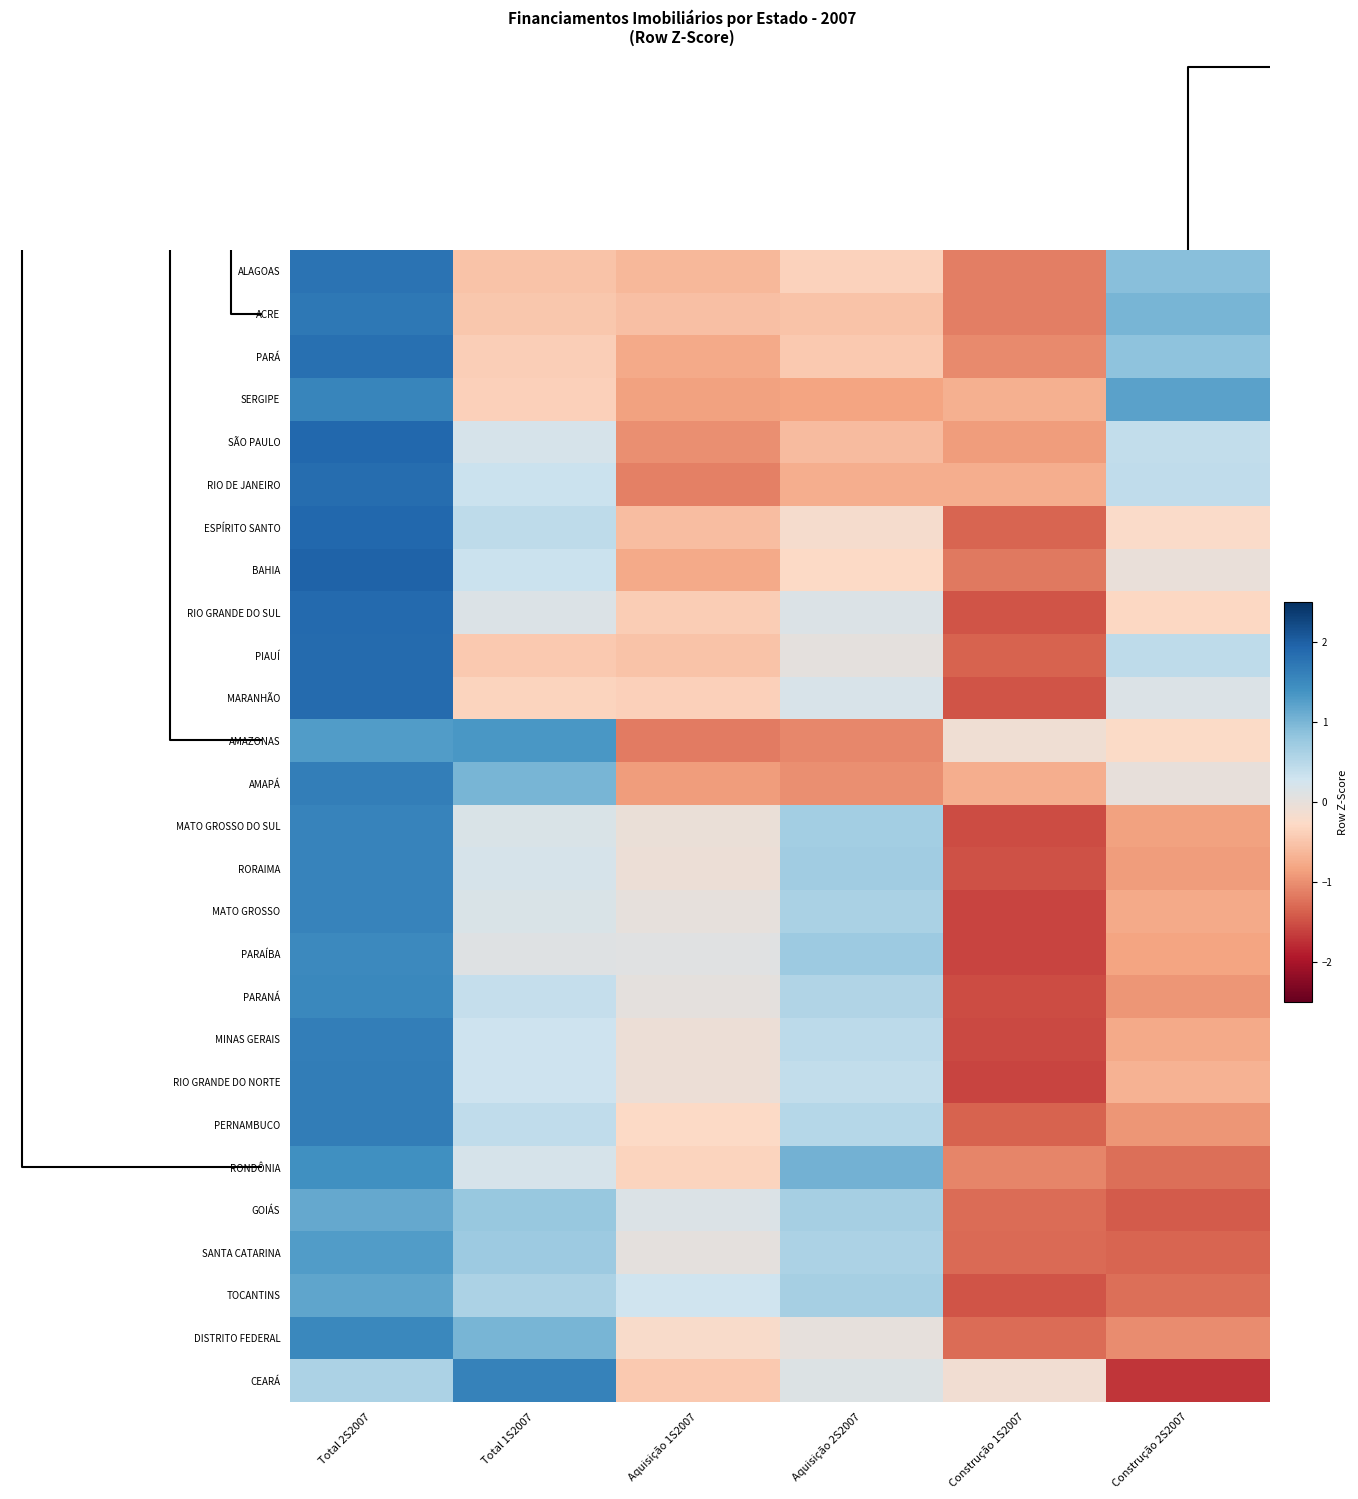

Reading right to left, what are all the values shown in this chart?

CEARÁ: Construção 2S2007=-1.7	Construção 1S2007=-0.1	Aquisição 2S2007=0.1	Aquisição 1S2007=-0.5	Total 1S2007=1.6	Total 2S2007=0.6
DISTRITO FEDERAL: Construção 2S2007=-1.0	Construção 1S2007=-1.3	Aquisição 2S2007=0.0	Aquisição 1S2007=-0.2	Total 1S2007=1.0	Total 2S2007=1.5
TOCANTINS: Construção 2S2007=-1.3	Construção 1S2007=-1.5	Aquisição 2S2007=0.7	Aquisição 1S2007=0.3	Total 1S2007=0.6	Total 2S2007=1.2
SANTA CATARINA: Construção 2S2007=-1.3	Construção 1S2007=-1.3	Aquisição 2S2007=0.6	Aquisição 1S2007=0.0	Total 1S2007=0.7	Total 2S2007=1.3
GOIÁS: Construção 2S2007=-1.4	Construção 1S2007=-1.3	Aquisição 2S2007=0.6	Aquisição 1S2007=0.2	Total 1S2007=0.8	Total 2S2007=1.1
RONDÔNIA: Construção 2S2007=-1.3	Construção 1S2007=-1.1	Aquisição 2S2007=1.0	Aquisição 1S2007=-0.3	Total 1S2007=0.2	Total 2S2007=1.4
PERNAMBUCO: Construção 2S2007=-0.9	Construção 1S2007=-1.4	Aquisição 2S2007=0.5	Aquisição 1S2007=-0.3	Total 1S2007=0.4	Total 2S2007=1.6
RIO GRANDE DO NORTE: Construção 2S2007=-0.7	Construção 1S2007=-1.6	Aquisição 2S2007=0.4	Aquisição 1S2007=-0.1	Total 1S2007=0.3	Total 2S2007=1.7
MINAS GERAIS: Construção 2S2007=-0.8	Construção 1S2007=-1.6	Aquisição 2S2007=0.5	Aquisição 1S2007=-0.1	Total 1S2007=0.3	Total 2S2007=1.6
PARANÁ: Construção 2S2007=-0.9	Construção 1S2007=-1.5	Aquisição 2S2007=0.6	Aquisição 1S2007=0.0	Total 1S2007=0.4	Total 2S2007=1.5
PARAÍBA: Construção 2S2007=-0.8	Construção 1S2007=-1.6	Aquisição 2S2007=0.7	Aquisição 1S2007=0.1	Total 1S2007=0.1	Total 2S2007=1.5
MATO GROSSO: Construção 2S2007=-0.8	Construção 1S2007=-1.6	Aquisição 2S2007=0.6	Aquisição 1S2007=0.0	Total 1S2007=0.2	Total 2S2007=1.6
RORAIMA: Construção 2S2007=-0.9	Construção 1S2007=-1.5	Aquisição 2S2007=0.7	Aquisição 1S2007=-0.1	Total 1S2007=0.2	Total 2S2007=1.6
MATO GROSSO DO SUL: Construção 2S2007=-0.8	Construção 1S2007=-1.5	Aquisição 2S2007=0.7	Aquisição 1S2007=-0.0	Total 1S2007=0.2	Total 2S2007=1.6
AMAPÁ: Construção 2S2007=-0.0	Construção 1S2007=-0.7	Aquisição 2S2007=-1.0	Aquisição 1S2007=-0.9	Total 1S2007=1.0	Total 2S2007=1.6
AMAZONAS: Construção 2S2007=-0.3	Construção 1S2007=-0.1	Aquisição 2S2007=-1.1	Aquisição 1S2007=-1.2	Total 1S2007=1.3	Total 2S2007=1.3
MARANHÃO: Construção 2S2007=0.2	Construção 1S2007=-1.5	Aquisição 2S2007=0.2	Aquisição 1S2007=-0.4	Total 1S2007=-0.3	Total 2S2007=1.9
PIAUÍ: Construção 2S2007=0.4	Construção 1S2007=-1.4	Aquisição 2S2007=0.0	Aquisição 1S2007=-0.5	Total 1S2007=-0.5	Total 2S2007=1.9
RIO GRANDE DO SUL: Construção 2S2007=-0.3	Construção 1S2007=-1.5	Aquisição 2S2007=0.2	Aquisição 1S2007=-0.4	Total 1S2007=0.1	Total 2S2007=1.9
BAHIA: Construção 2S2007=-0.0	Construção 1S2007=-1.2	Aquisição 2S2007=-0.3	Aquisição 1S2007=-0.8	Total 1S2007=0.3	Total 2S2007=2.0
ESPÍRITO SANTO: Construção 2S2007=-0.2	Construção 1S2007=-1.3	Aquisição 2S2007=-0.2	Aquisição 1S2007=-0.6	Total 1S2007=0.4	Total 2S2007=1.9
RIO DE JANEIRO: Construção 2S2007=0.4	Construção 1S2007=-0.7	Aquisição 2S2007=-0.7	Aquisição 1S2007=-1.1	Total 1S2007=0.3	Total 2S2007=1.8
SÃO PAULO: Construção 2S2007=0.4	Construção 1S2007=-0.9	Aquisição 2S2007=-0.6	Aquisição 1S2007=-1.0	Total 1S2007=0.2	Total 2S2007=1.9
SERGIPE: Construção 2S2007=1.2	Construção 1S2007=-0.7	Aquisição 2S2007=-0.8	Aquisição 1S2007=-0.8	Total 1S2007=-0.4	Total 2S2007=1.6
PARÁ: Construção 2S2007=0.9	Construção 1S2007=-1.0	Aquisição 2S2007=-0.5	Aquisição 1S2007=-0.8	Total 1S2007=-0.4	Total 2S2007=1.8
ACRE: Construção 2S2007=1.0	Construção 1S2007=-1.1	Aquisição 2S2007=-0.5	Aquisição 1S2007=-0.6	Total 1S2007=-0.5	Total 2S2007=1.7
ALAGOAS: Construção 2S2007=0.9	Construção 1S2007=-1.1	Aquisição 2S2007=-0.4	Aquisição 1S2007=-0.6	Total 1S2007=-0.5	Total 2S2007=1.8